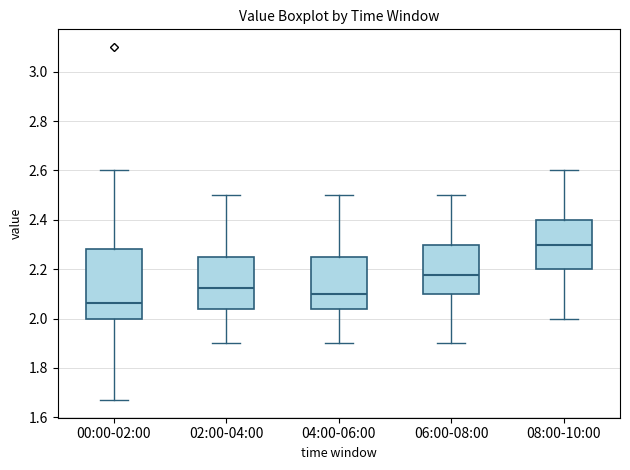

Which box's median line is the highest?

08:00-10:00